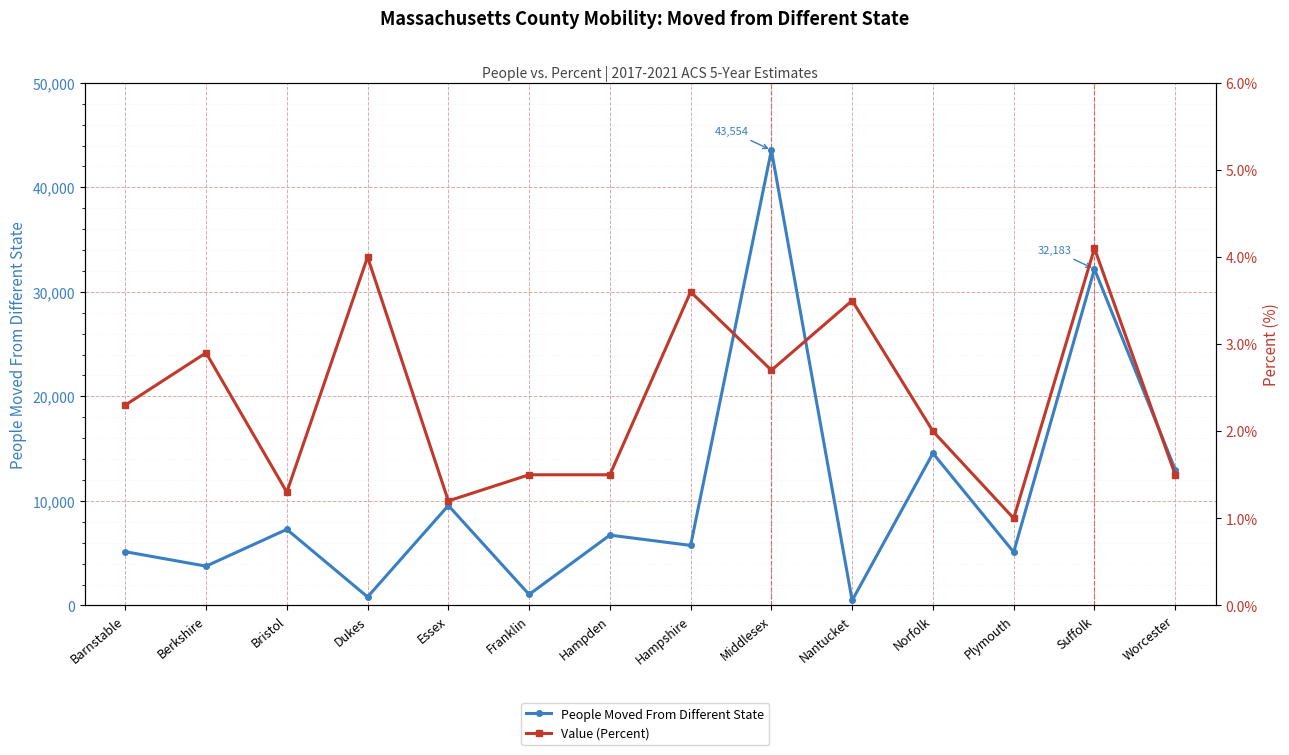

At which label is Value (Percent) closest to 2?

Norfolk